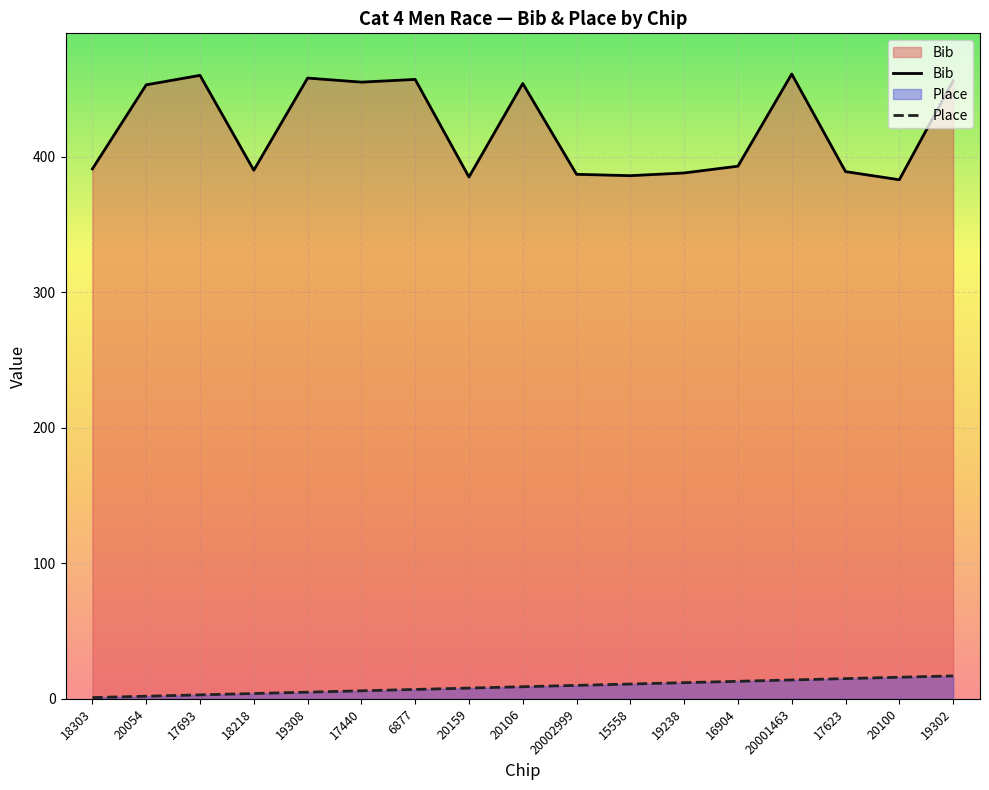

Which category has the highest value across all series?

20001463